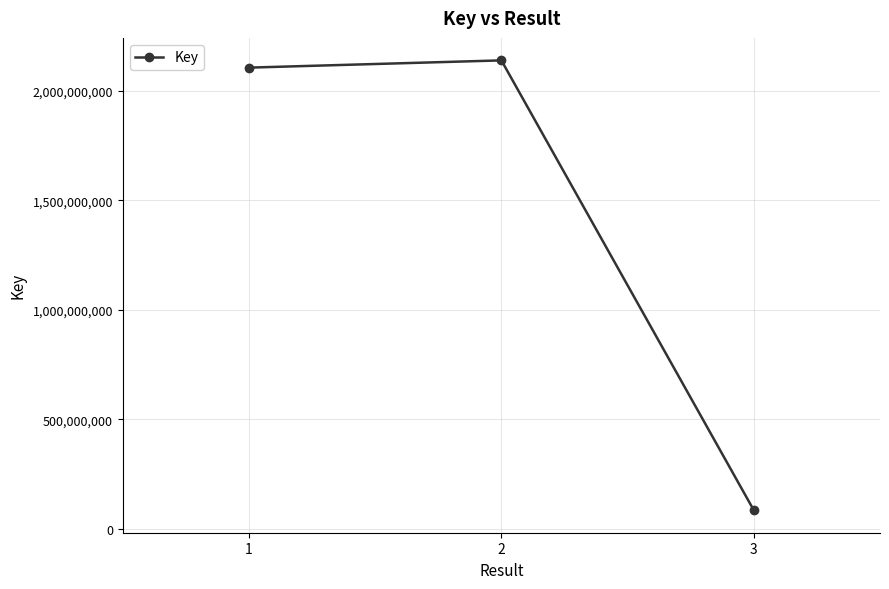

Reading left to right, extract all data points from this chart.

1=2105530266	2=2138593171	3=84995459